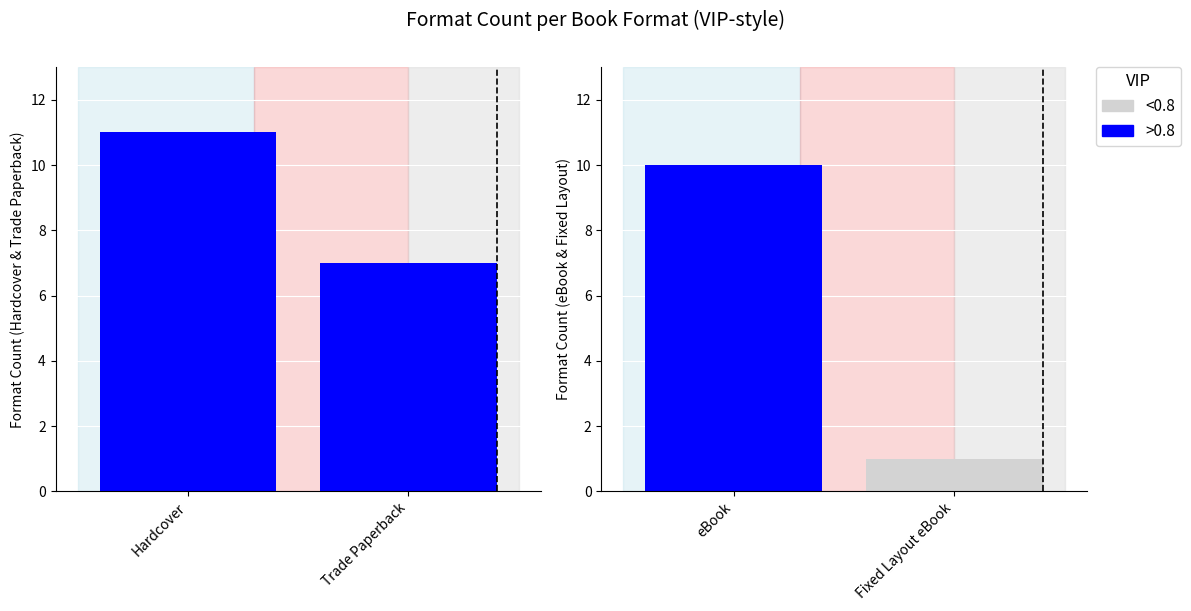

Where is <0.8 nearest to the value 0?

eBook